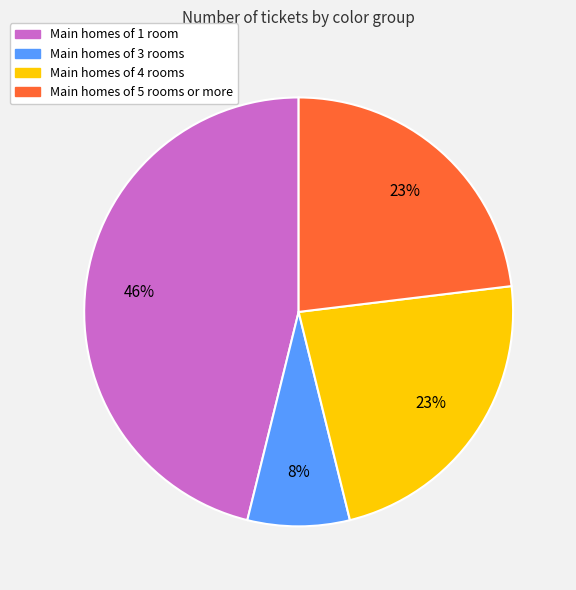

To the nearest percent, what is the average slice percentage?

25%